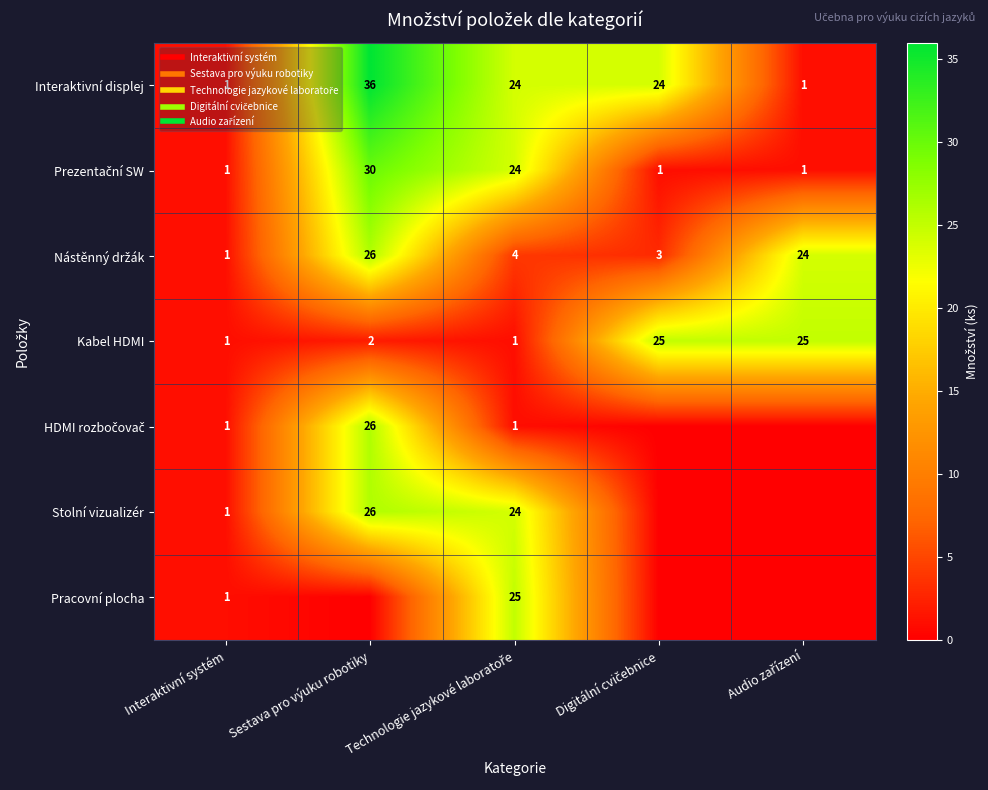

At which category is the sum across all series the highest?

Sestava pro výuku robotiky